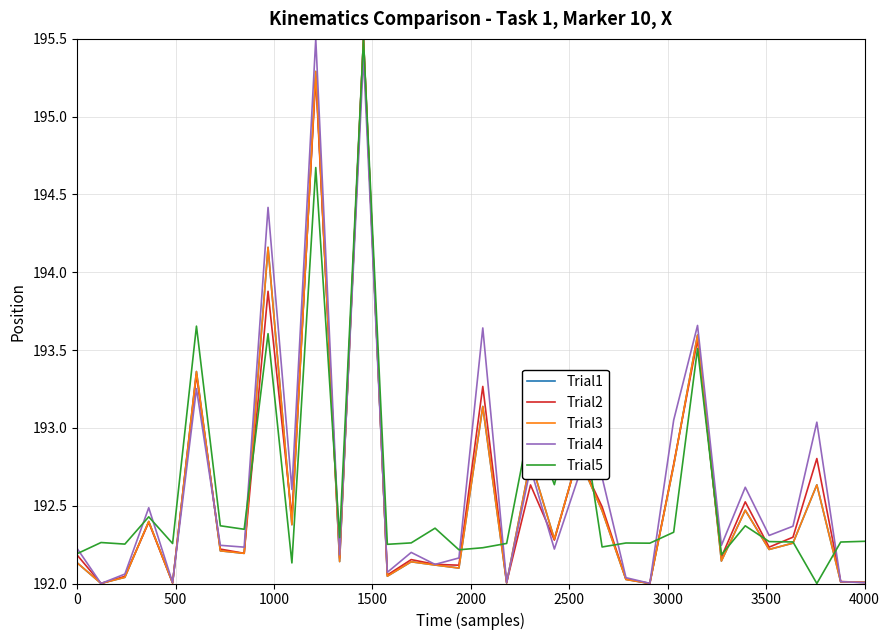

What is the greatest value displayed?

195.5